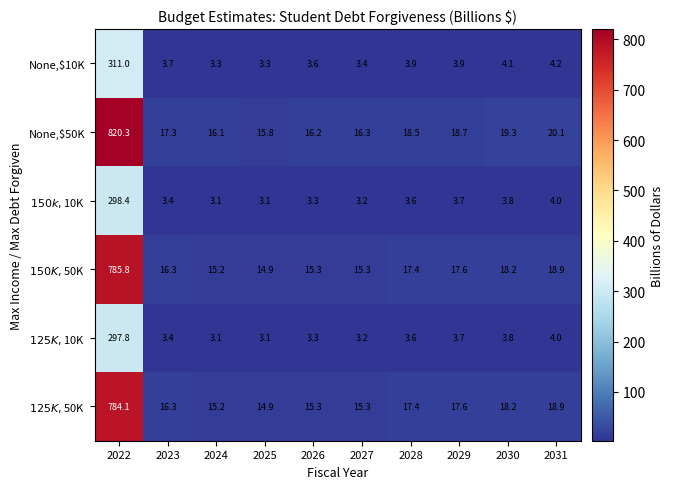

Between 2029 and 2031, which series saw the biggest shift?

None,$50K